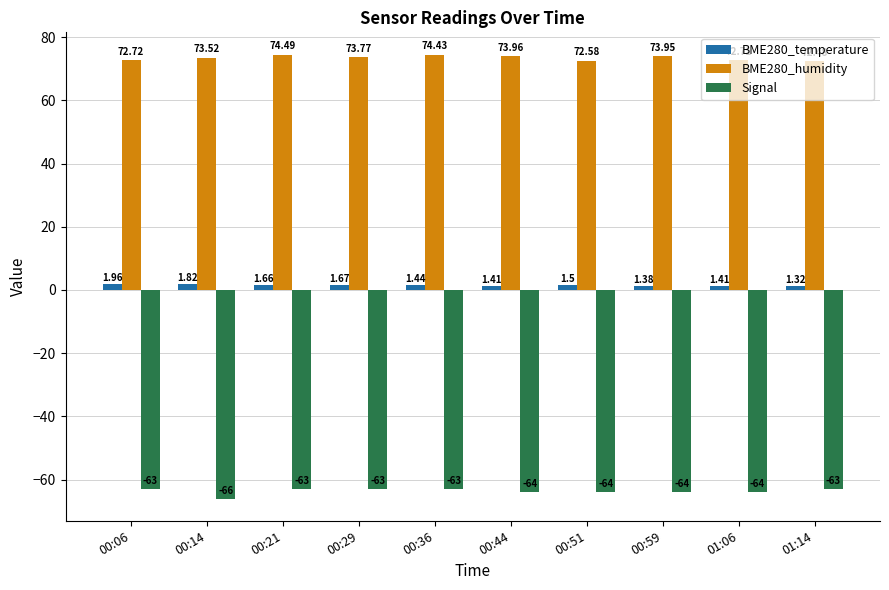

True or false: Signal has a value of -94.2 at 00:29.

False